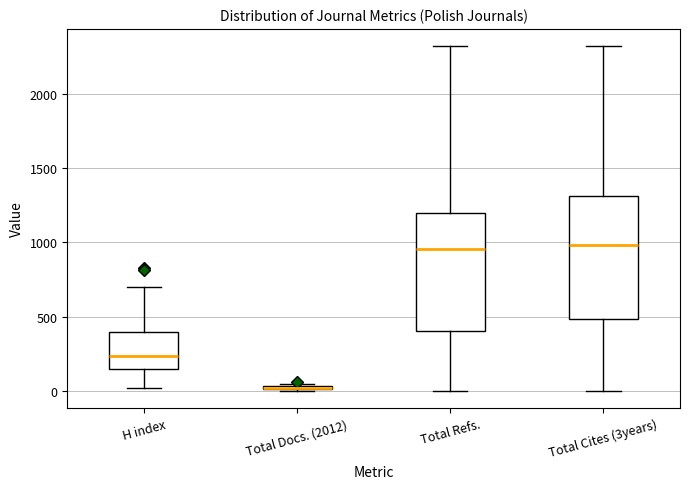

Reading left to right, transcribe this box plot: for each box, give where its median line is, the range the box spans, and where its two whiskers end, as read against the y-axis. The values are not printed on the chart, so give them approximately, as read against the axis.

H index: median 250, box 150 to 400, whiskers 0 to 700
Total Docs. (2012): box collapsed to a line at 0, whiskers 0 to 50
Total Refs.: median 950, box 400 to 1200, whiskers 0 to 2300
Total Cites (3years): median 1000, box 500 to 1300, whiskers 0 to 2300